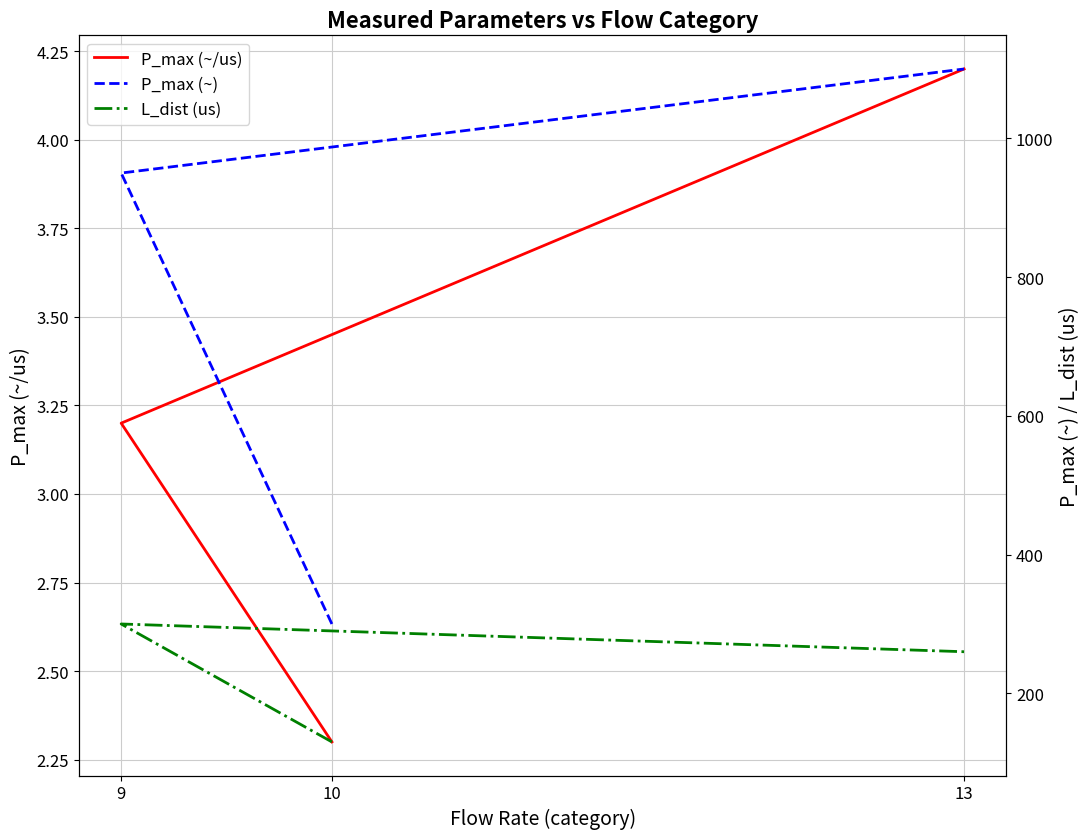

What is the label of the 2nd point from the right?

9